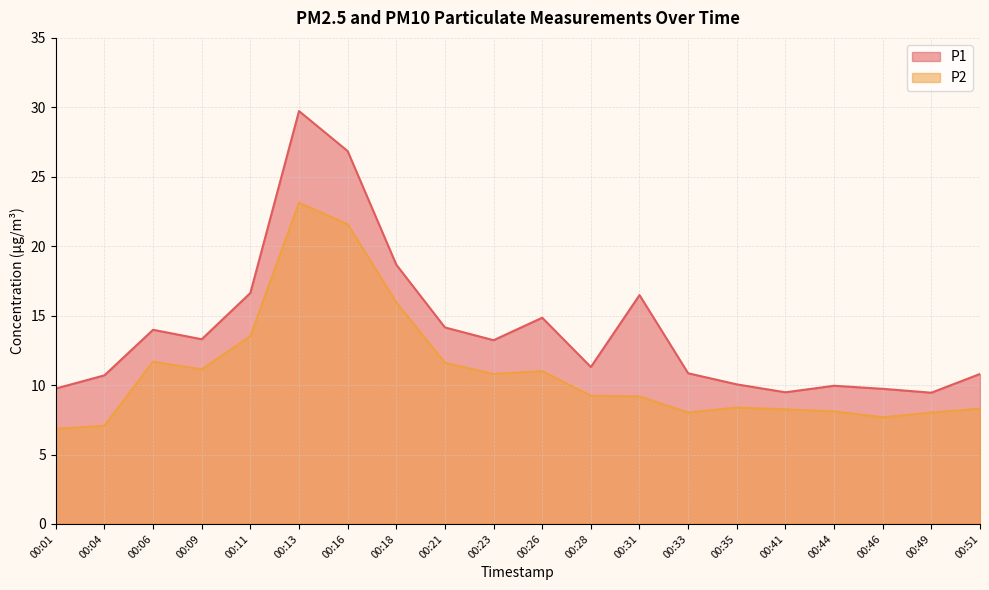

At which label does P2 first exceed 9?

00:06